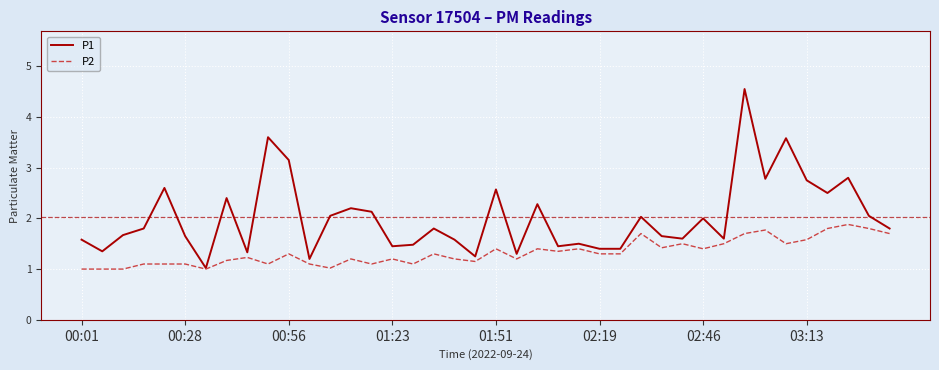

List the series in order of their overall mean, highest first.

P1, P2